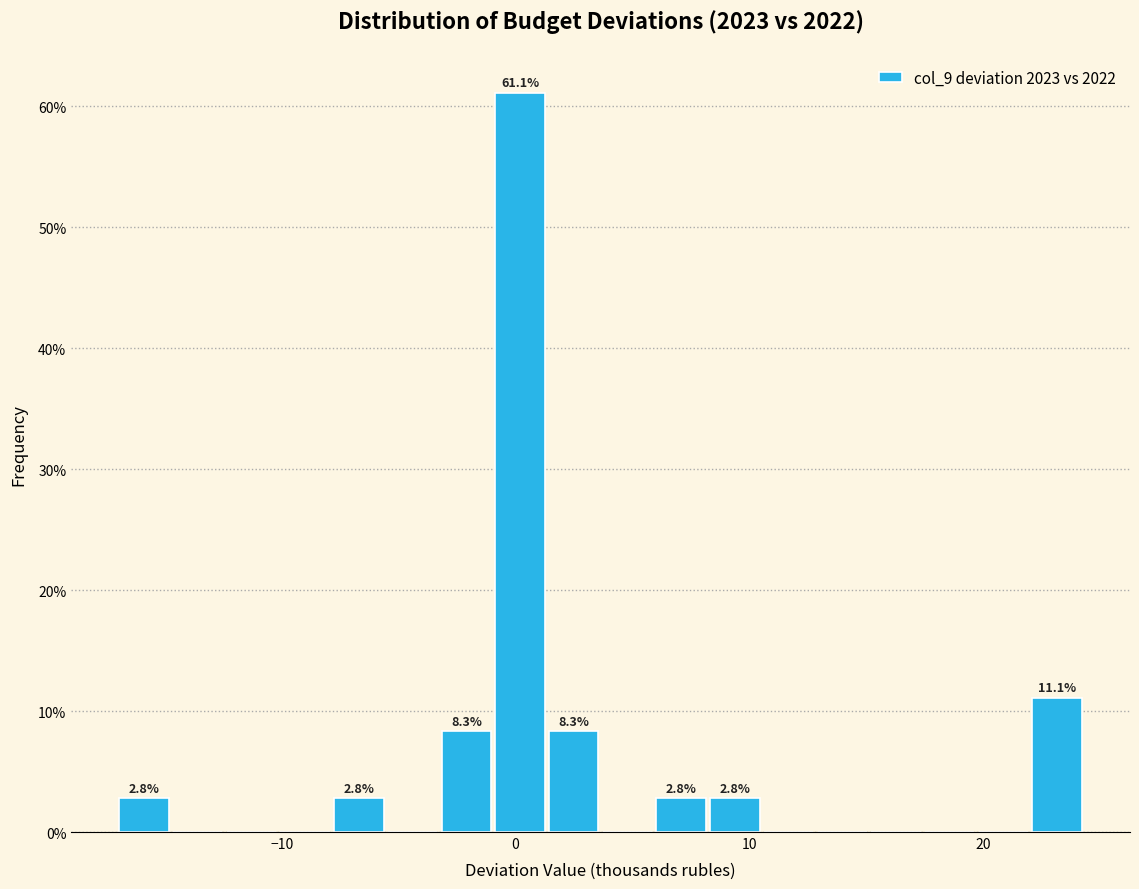

Around what value on the x-axis is the tallest bar? Give the approximate position of its centre, as read against the axis.

0